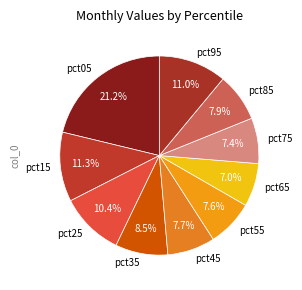

Is there a majority slice in this chart?

No